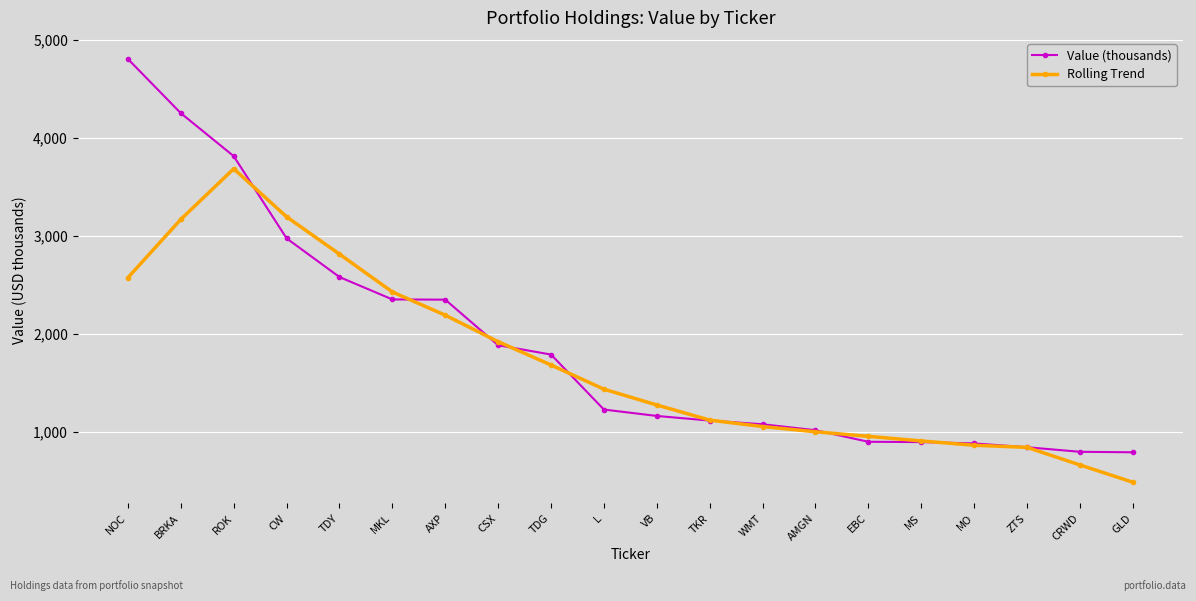

What is the difference between the second highest and minimum values in the Rolling Trend series?

2707.7